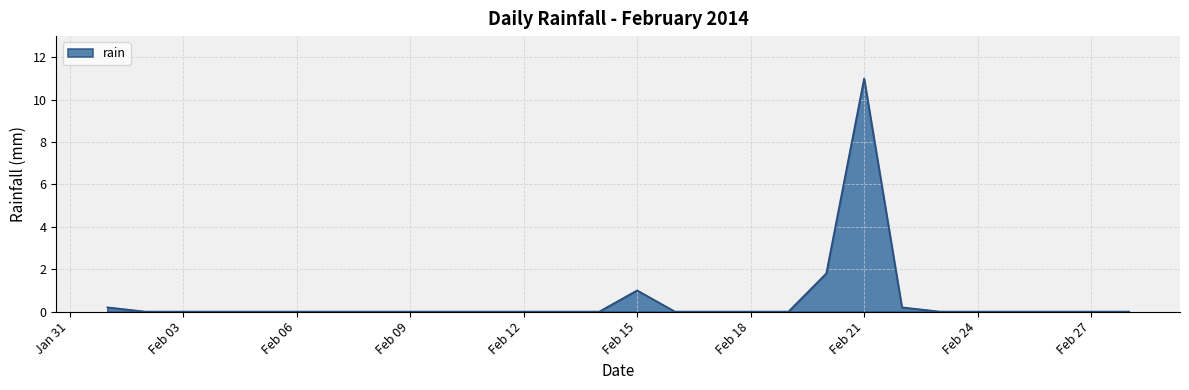

What is the difference between the maximum and minimum values?

11.0